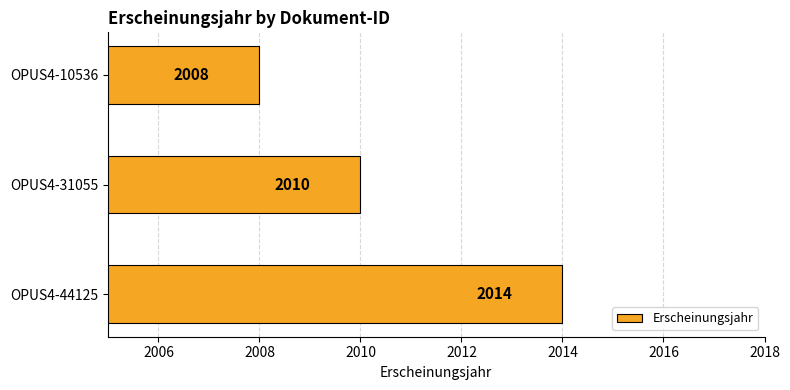

What is the average value?

2011